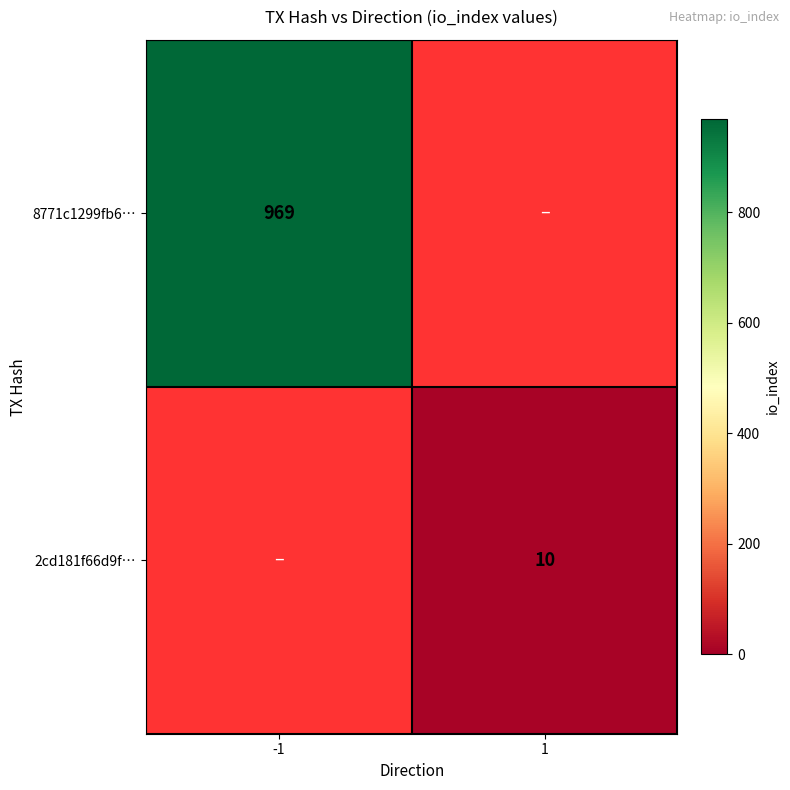

At how many categories does at least one series exceed 421?

1